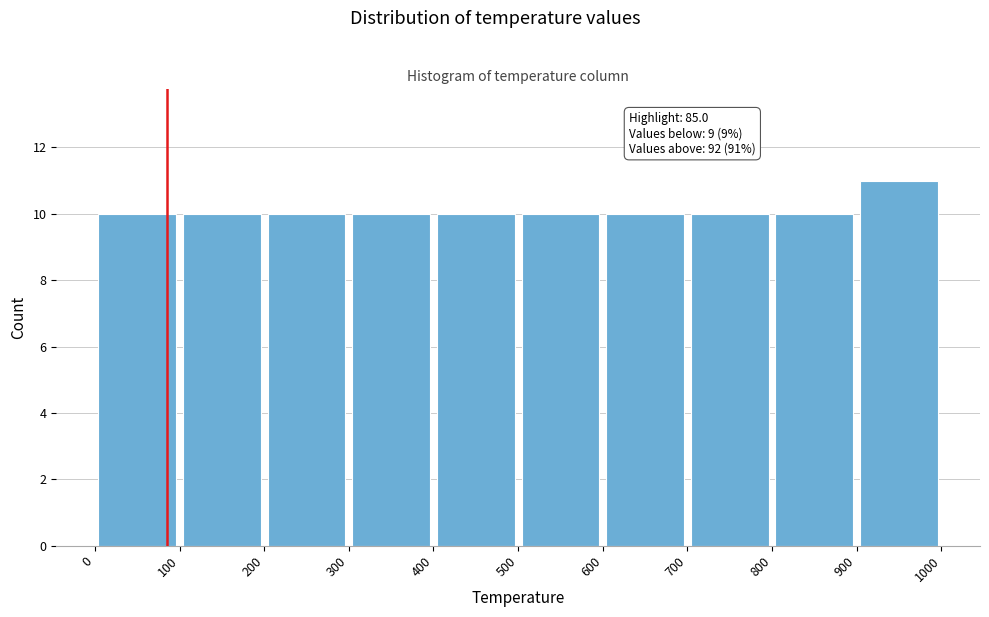

Which range on the x-axis has the tallest bar?

900 to 1000